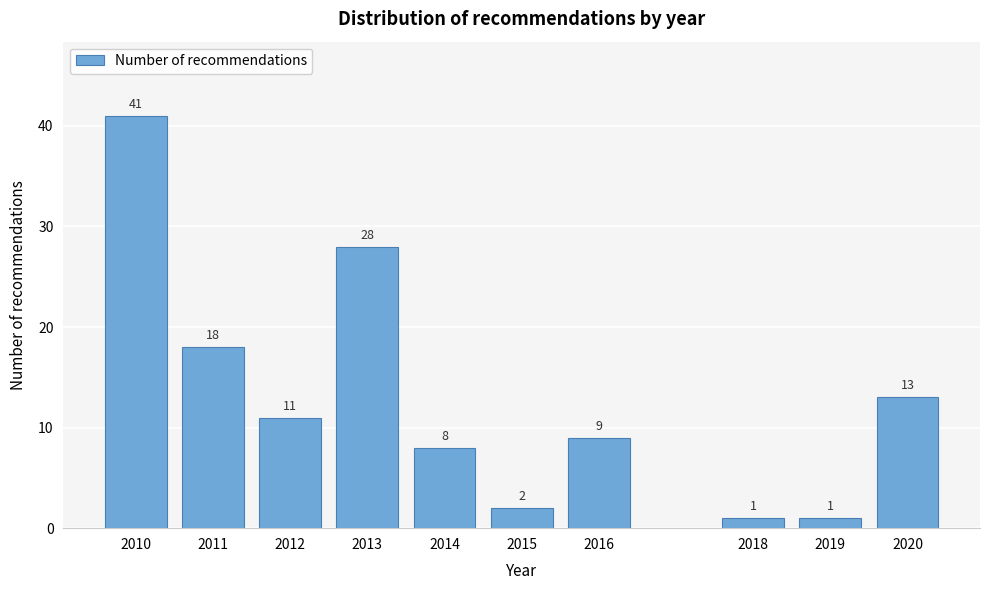

Reading left to right, transcribe all the data shown in this chart.

2010=41	2011=18	2012=11	2013=28	2014=8	2015=2	2016=9	2018=1	2019=1	2020=13